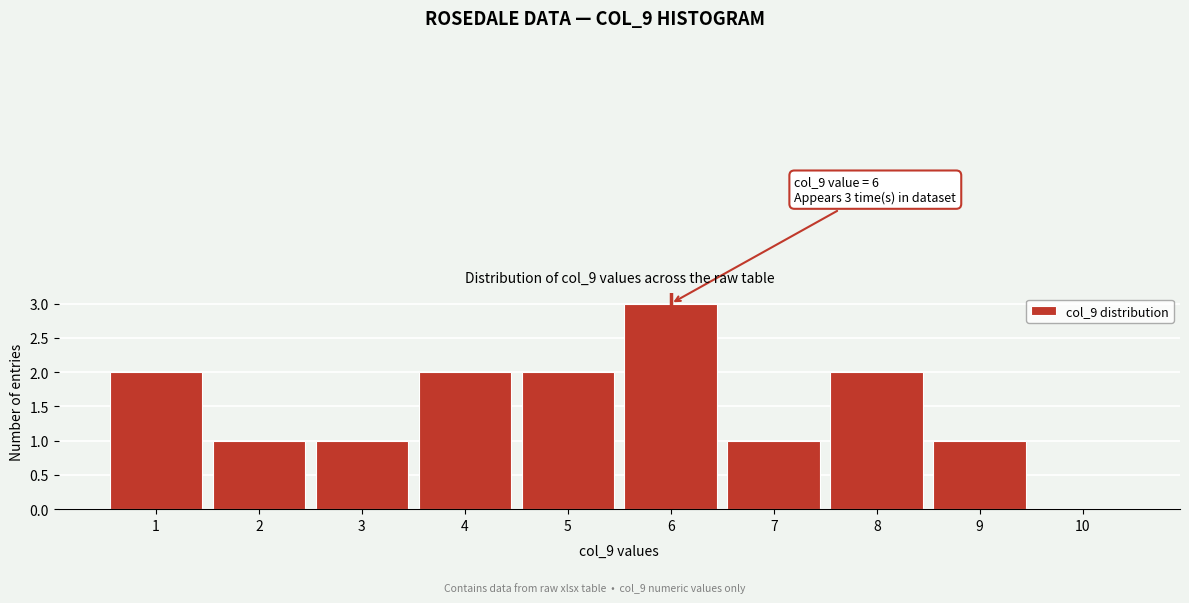

Over which range of the x-axis is the bar tallest?

5.5 to 6.5